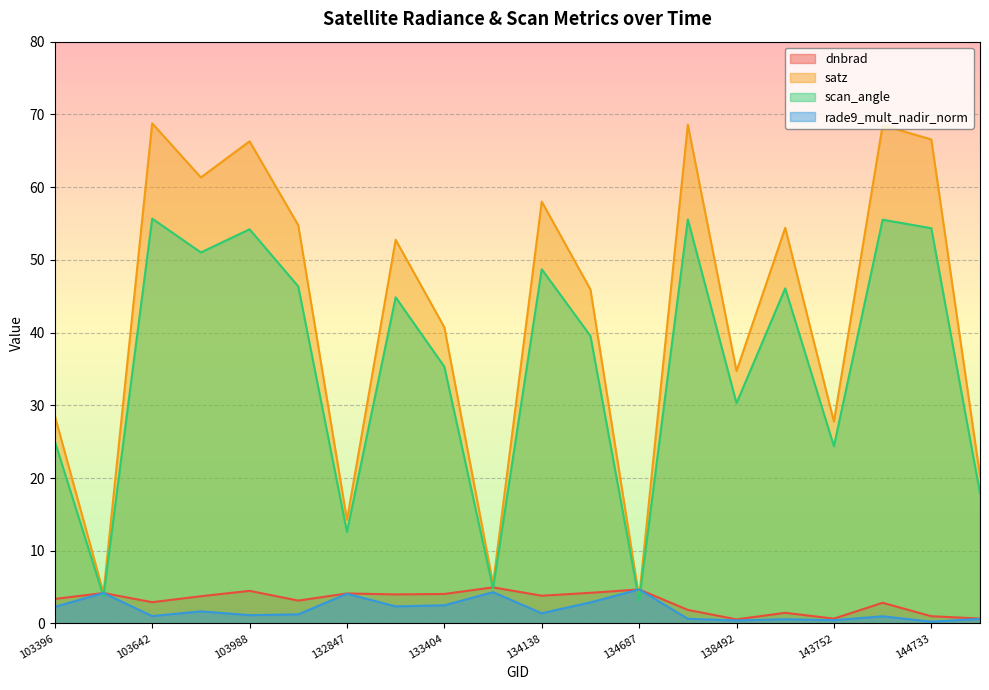

The value of rade9_mult_nadir_norm at 103760 is 1.7. True or false?

True